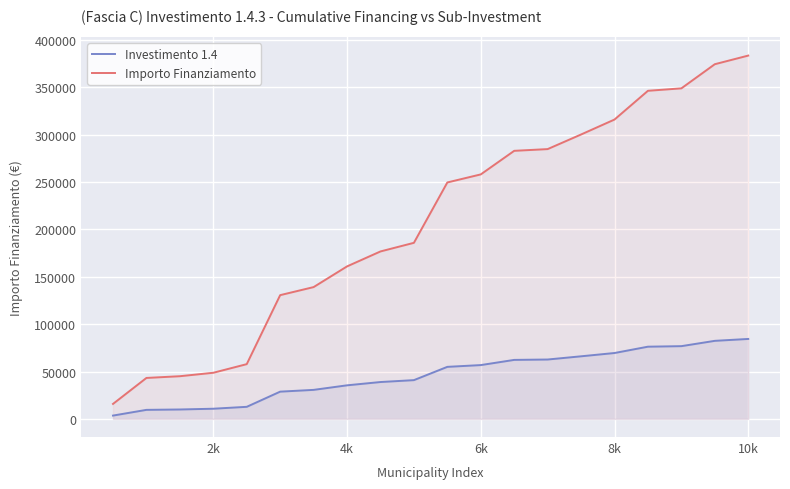

Which series has the largest range (max minus min)?

Importo Finanziamento